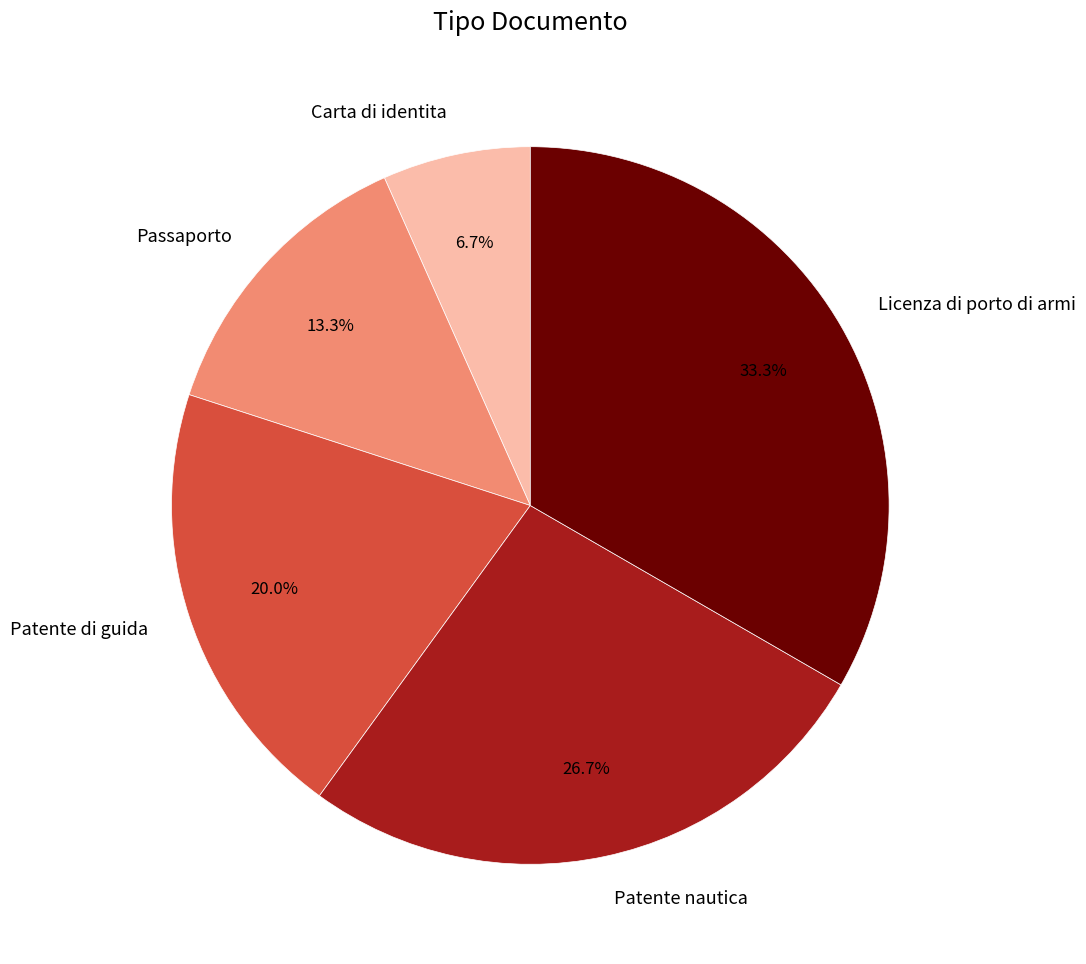

The Patente di guida slice represents 27% of the pie. True or false?

False